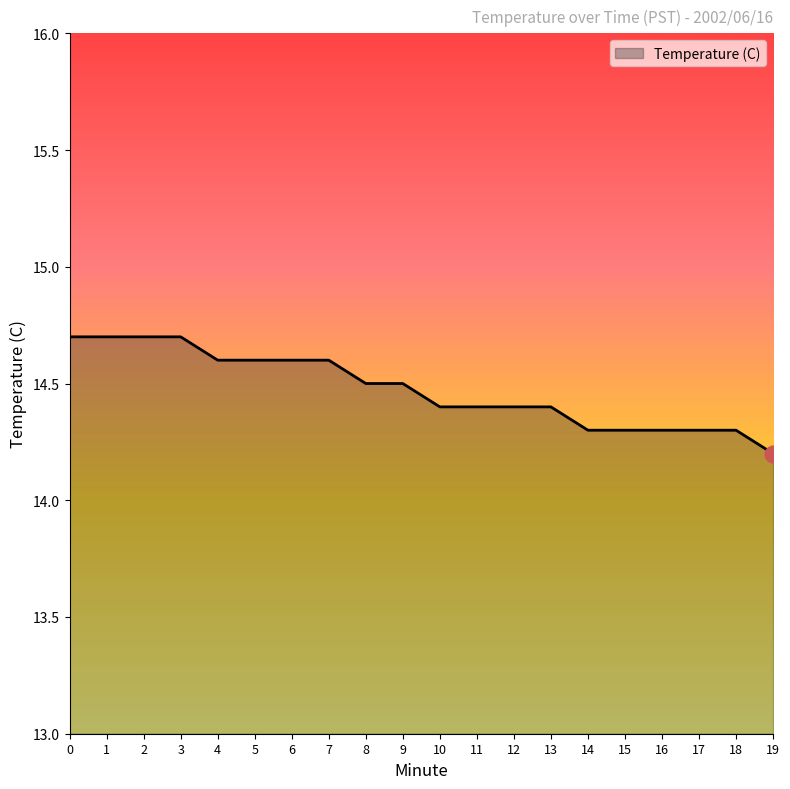

What is the difference between the maximum and minimum values?

0.5